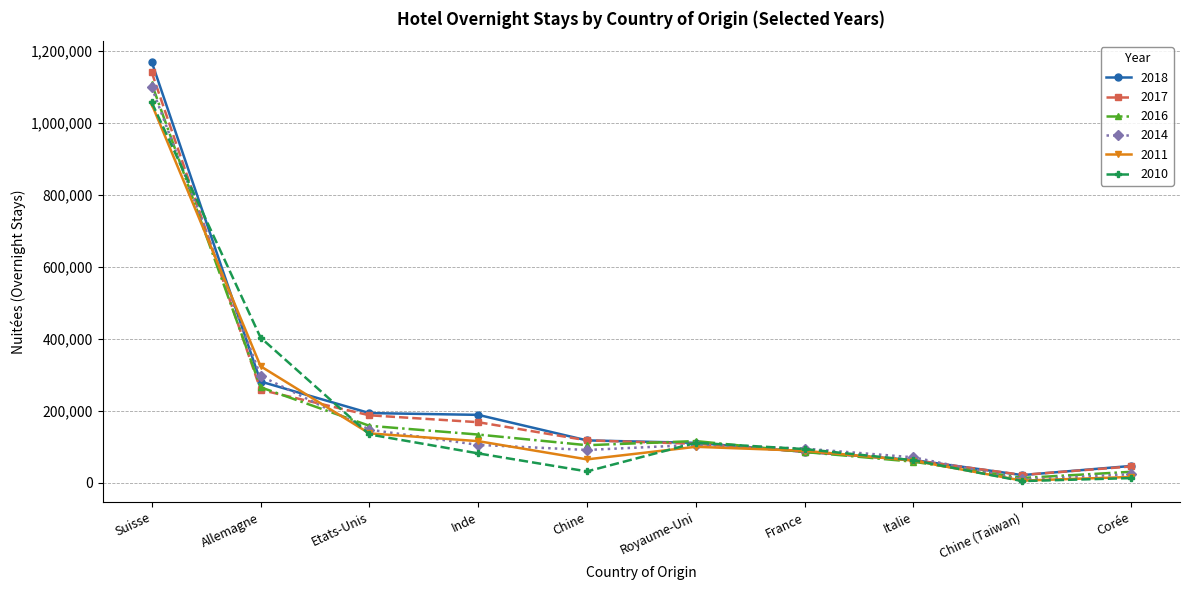

The 2016 series shows 1107246 at Suisse. True or false?

True